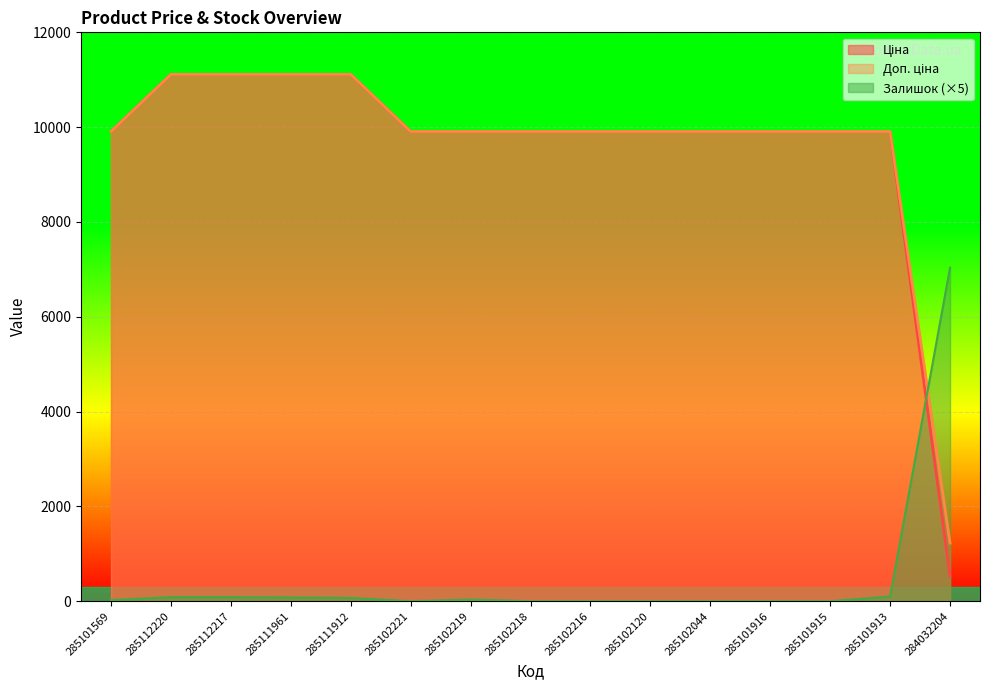

Is it true that Доп. ціна equals 11113.6 at 285112220?

True